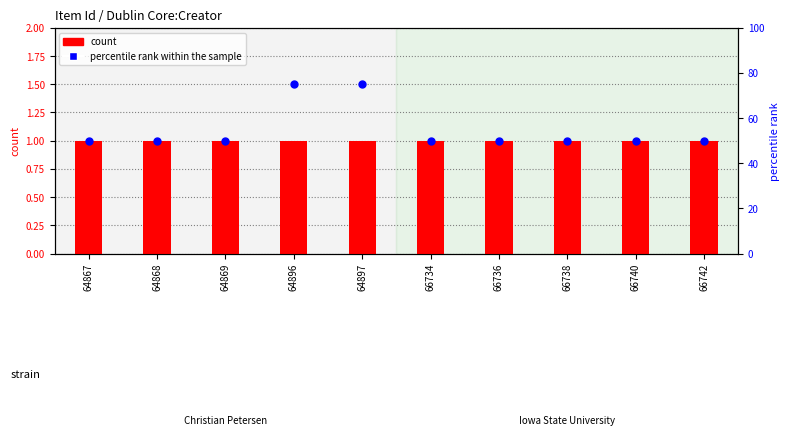

What are all the series names shown in the legend?

count, percentile rank within the sample